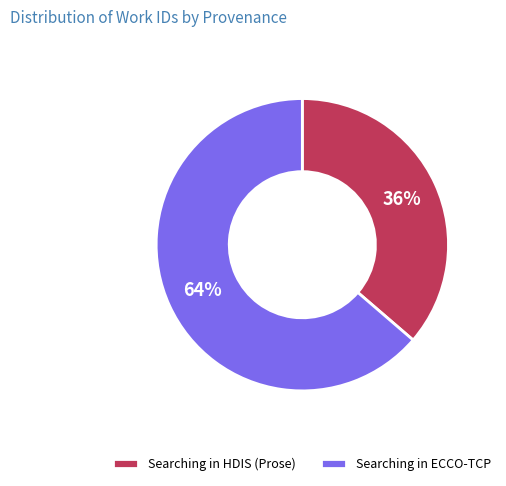

Does Searching in HDIS (Prose) account for over 50% of the chart?

No